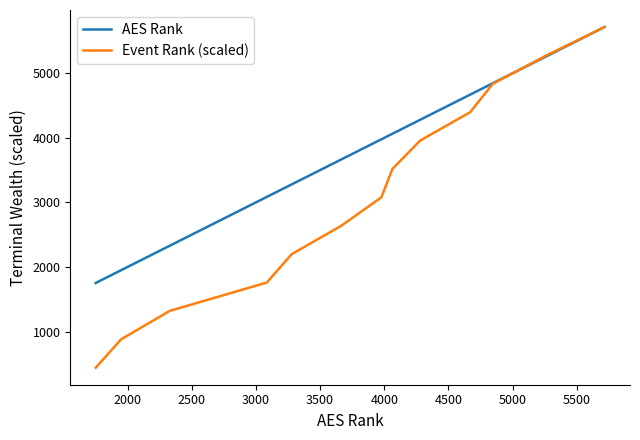

Which series has the largest total across all categories?

AES Rank